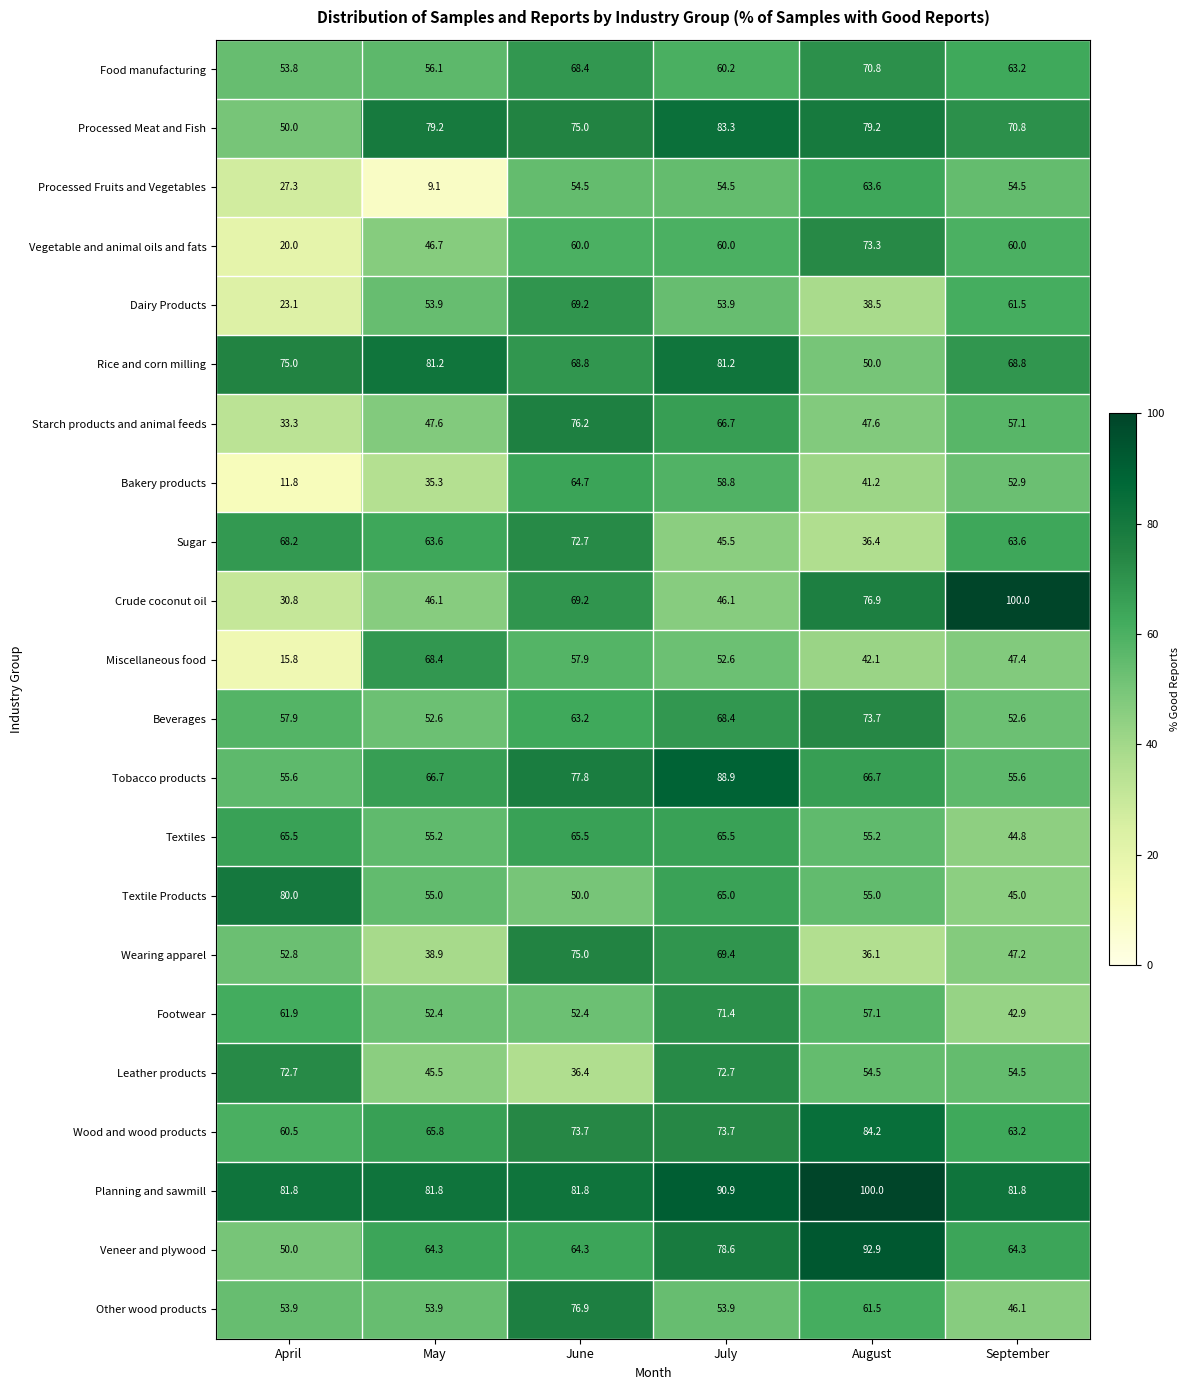

At which label does Other wood products reach its minimum?

September